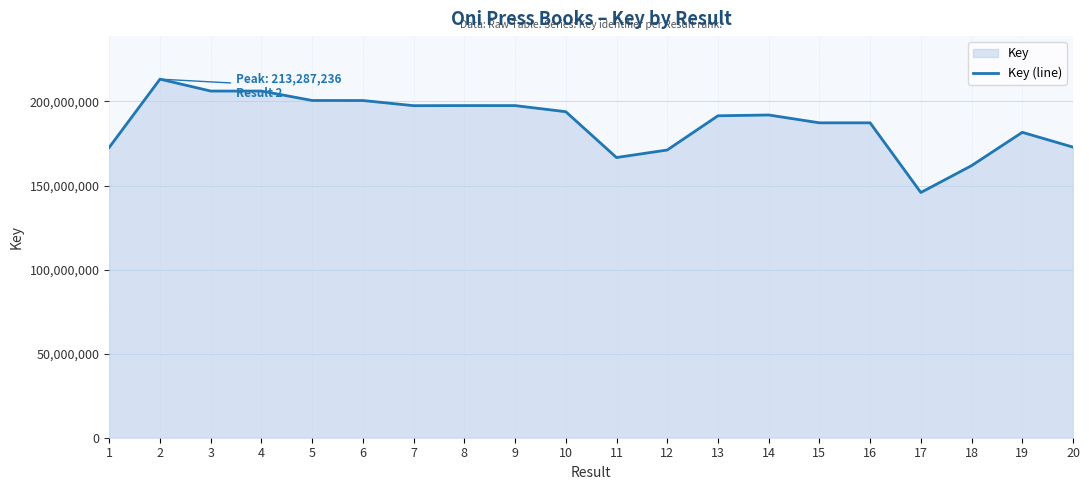

What is the greatest value displayed?

213287236